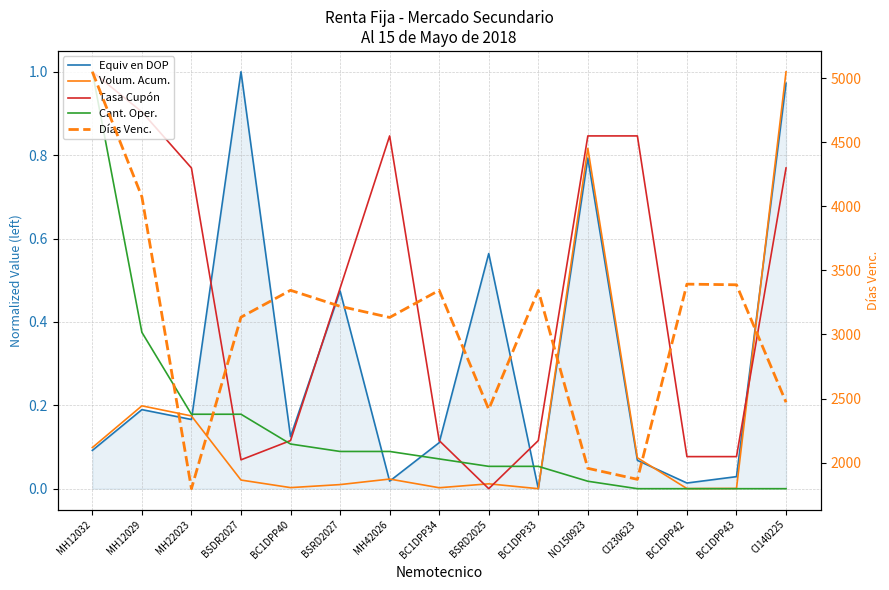

How many data points in Equiv en DOP are above 0?

14